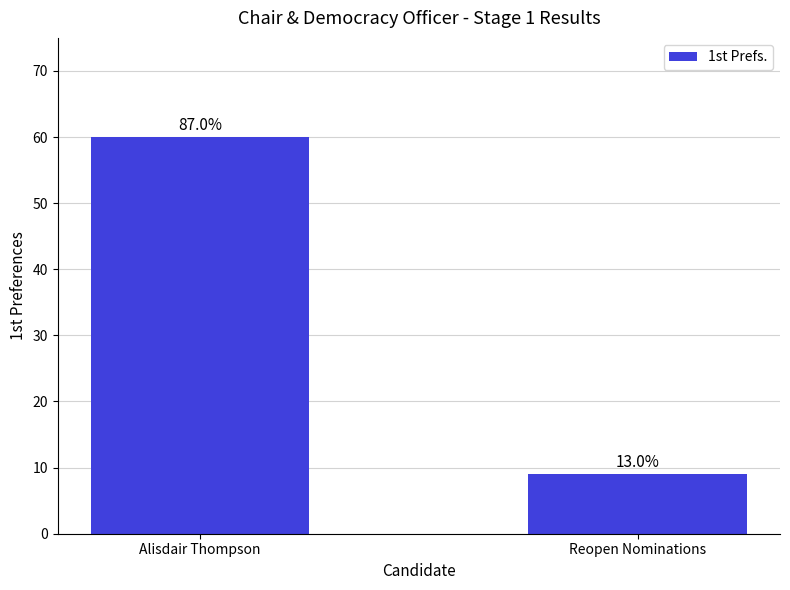

At which category does the chart reach its minimum across all series?

Reopen Nominations